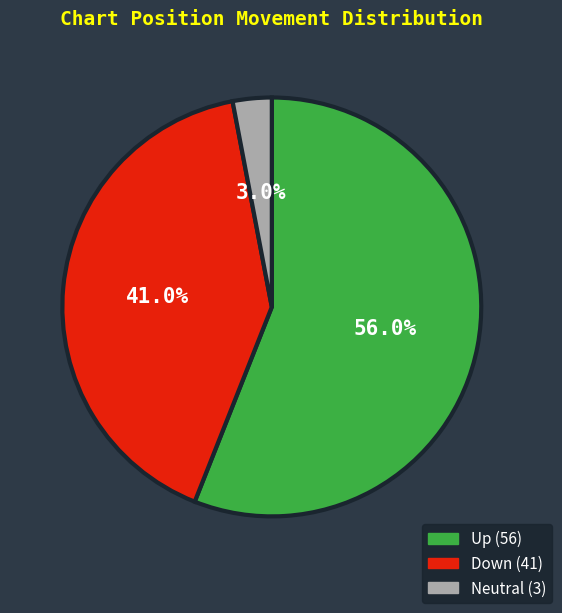

Is there any slice that represents more than half of the pie?

Yes